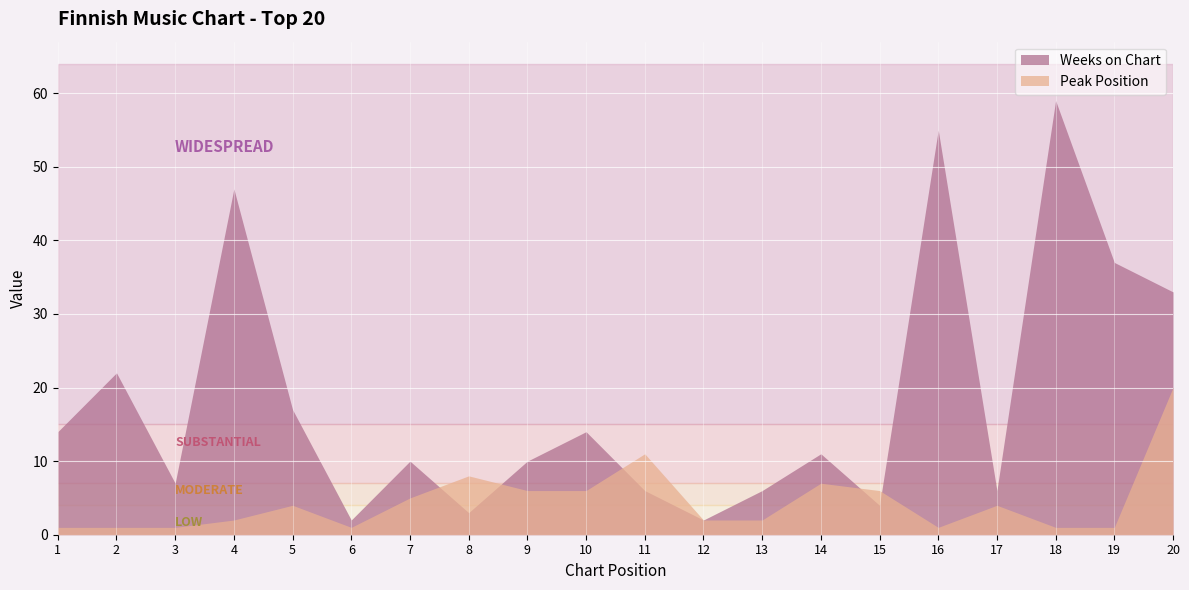

What is the total value across all series at 11?

17